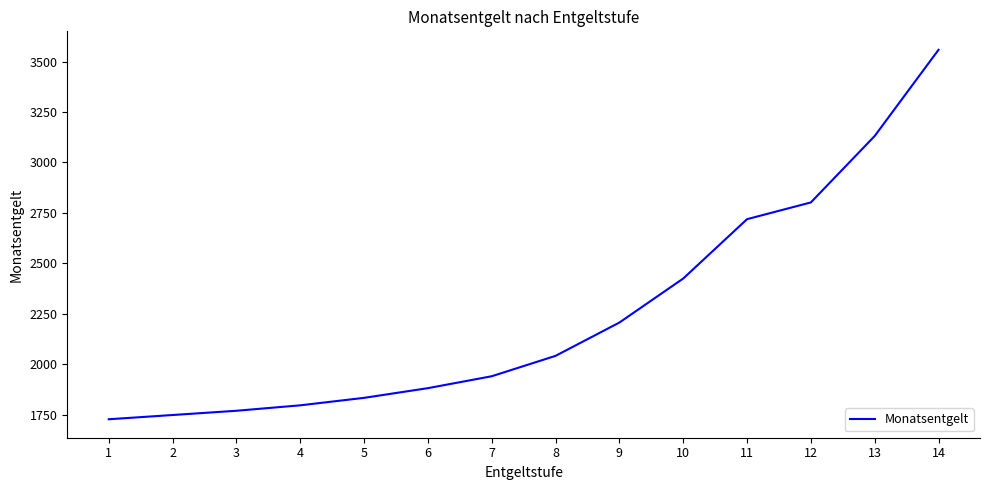

True or false: there are more than 0 points higher than both neighbors.

False